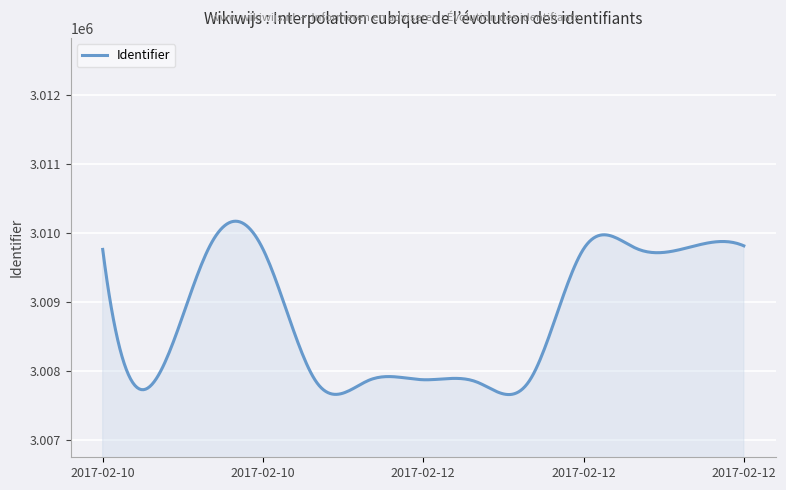

What is the greatest value displayed?

3010172.6